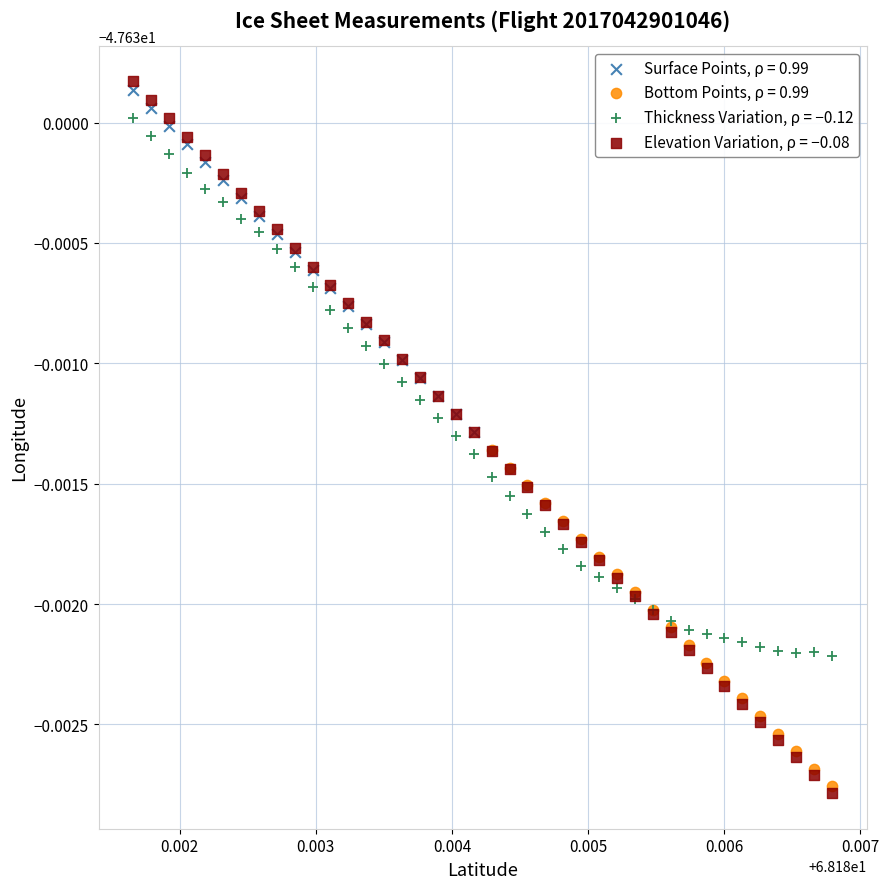

Which series has the widest spread of Y values?

Elevation Variation, ρ = −0.08